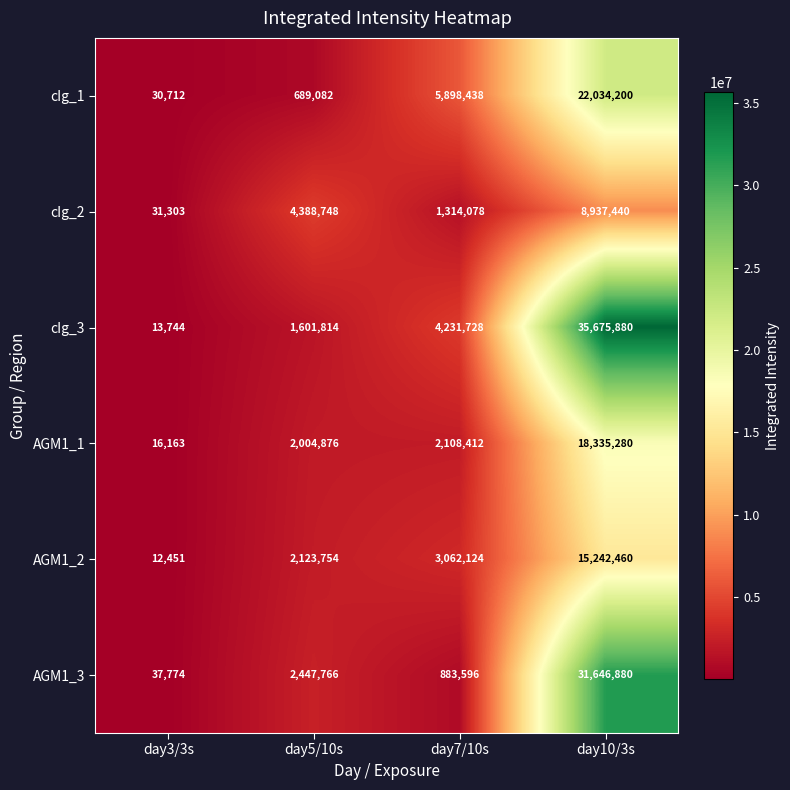

What is the difference between the maximum and minimum values in the AGM1_3 series?

31609106